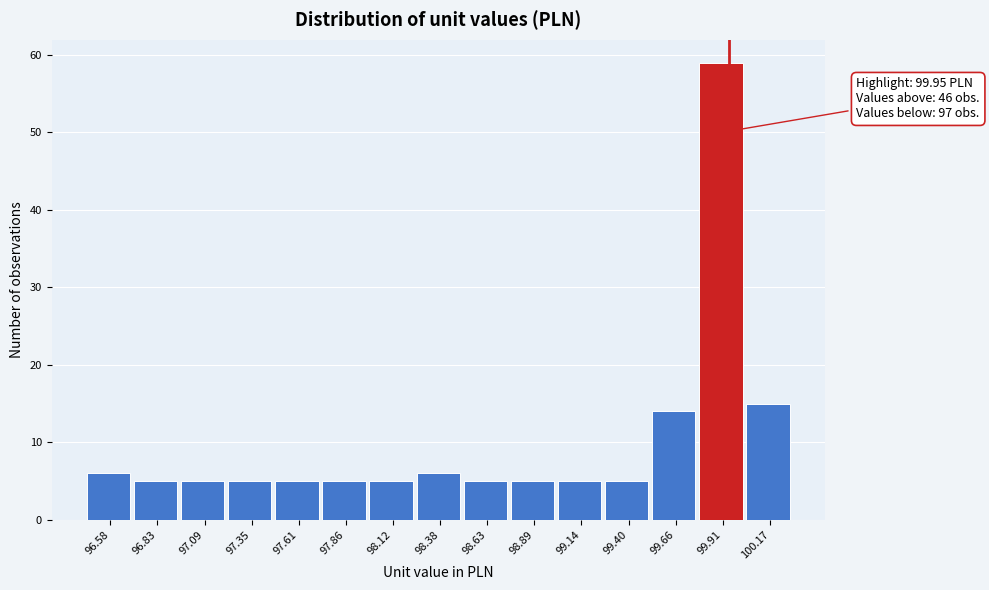

Over which range of the x-axis is the bar tallest?

99.80 to 100.05